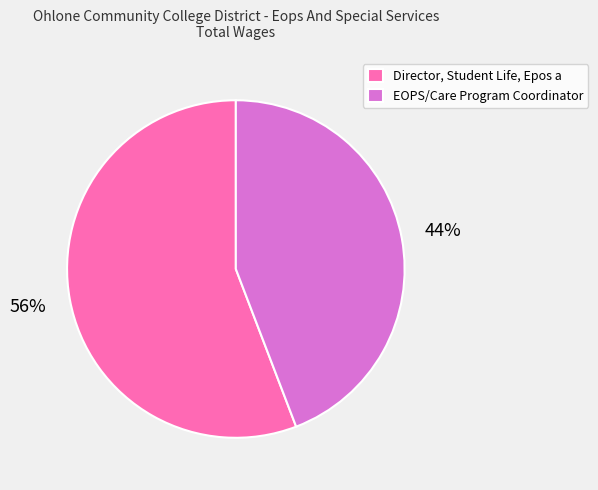

Rank the categories by value from highest to lowest.

Director, Student Life, Epos a, EOPS/Care Program Coordinator